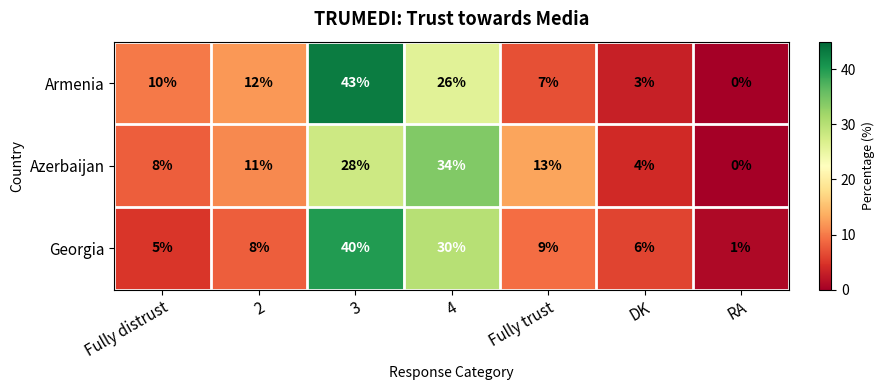

Is it true that Azerbaijan equals 8 at Fully distrust?

True